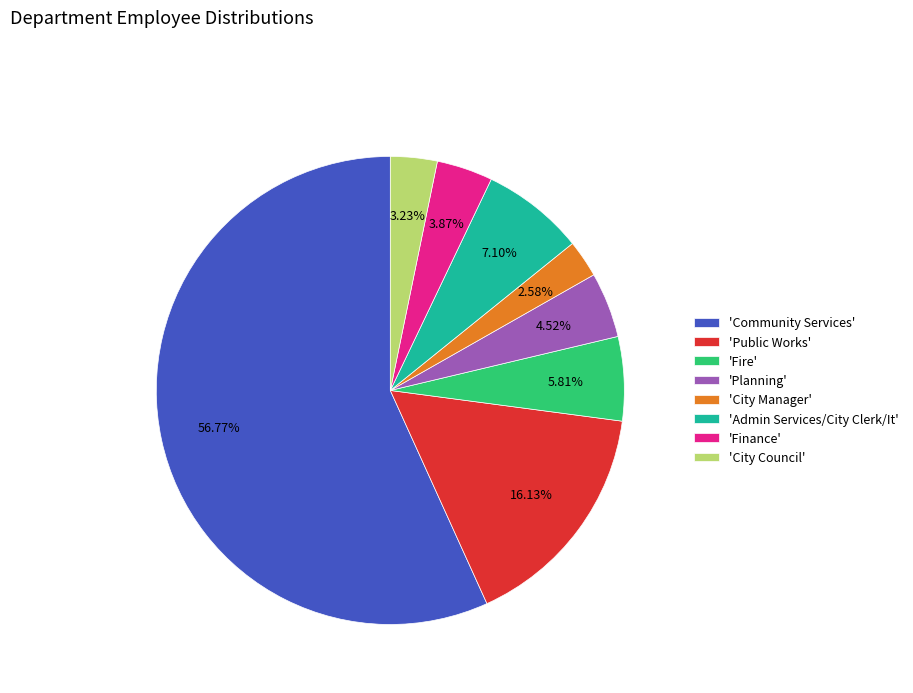

How many segments does this pie chart have?

8